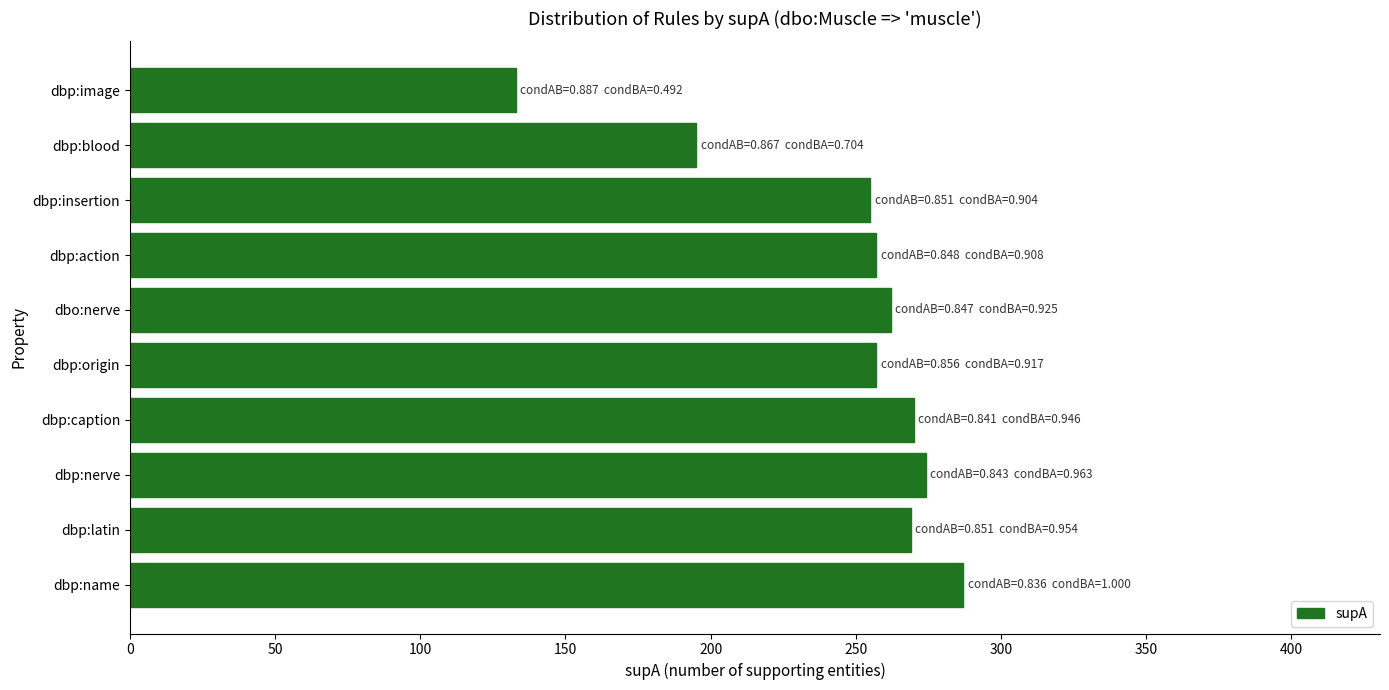

What is the greatest value displayed?

287